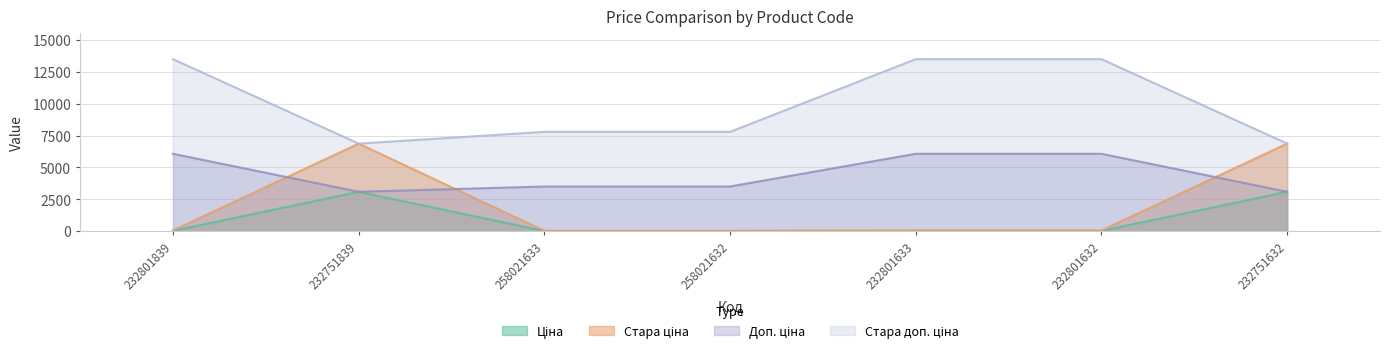

Reading left to right, transcribe all the data shown in this chart.

Ціна: 232801839=27.0	232751839=3091.2	258021633=15.6	258021632=15.6	232801633=27.0	232801632=27.0	232751632=3091.2
Стара ціна: 232801839=60.0	232751839=6869.4	258021633=34.6	258021632=34.6	232801633=60.0	232801632=60.0	232751632=6869.4
Доп. ціна: 232801839=6072.0	232751839=3091.0	258021633=3506.0	258021632=3506.0	232801633=6072.0	232801632=6072.0	232751632=3091.0
Стара доп. ціна: 232801839=13493.2	232751839=6869.4	258021633=7791.8	258021632=7791.8	232801633=13493.2	232801632=13493.2	232751632=6869.4